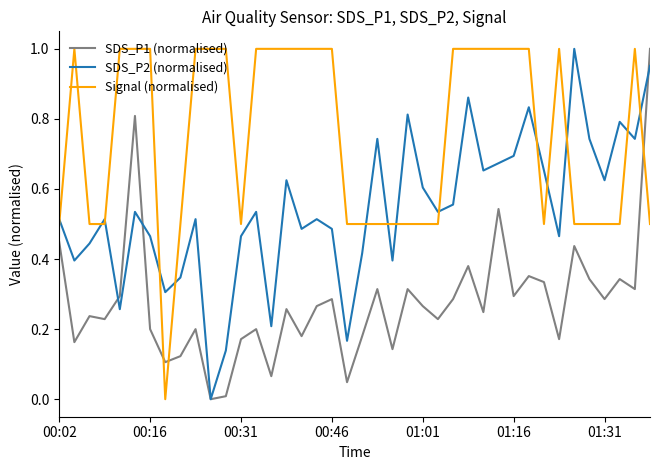

List the series in order of their overall mean, lowest first.

SDS_P1 (normalised), SDS_P2 (normalised), Signal (normalised)